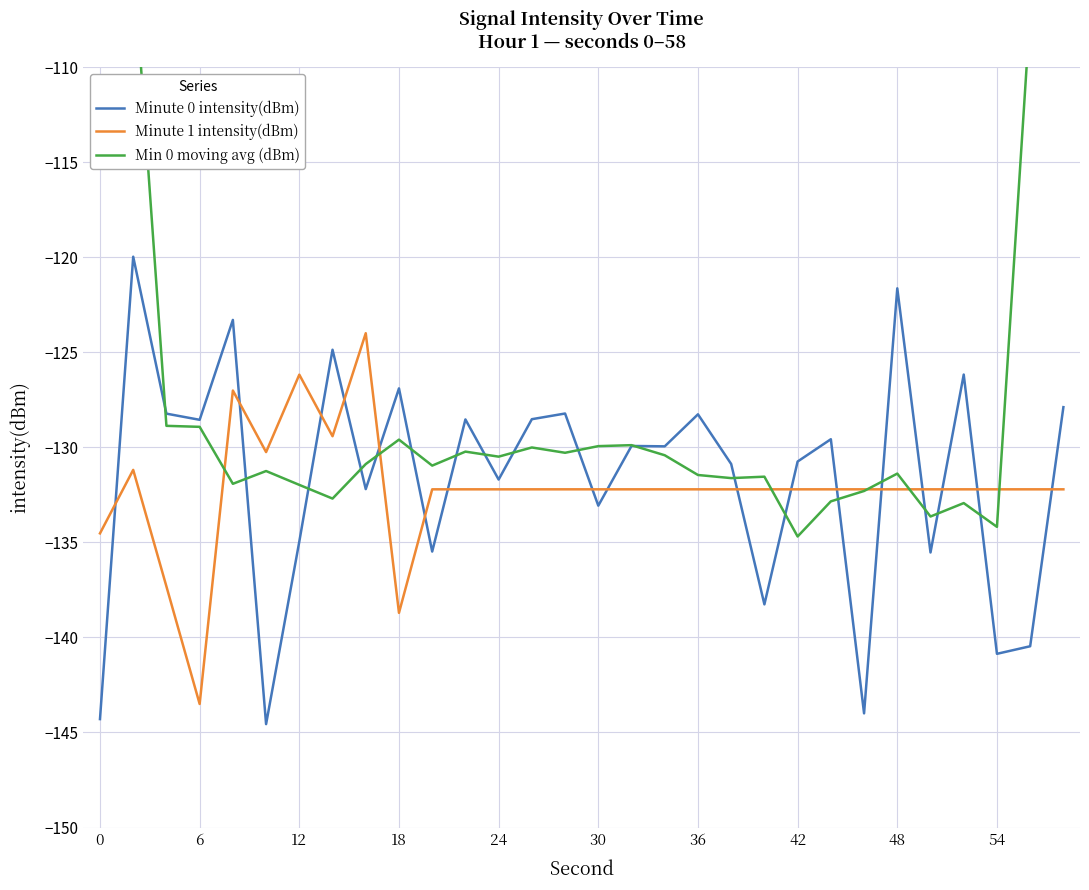

What is the approximate value of Min 0 moving avg (dBm) at 0?

-78.5